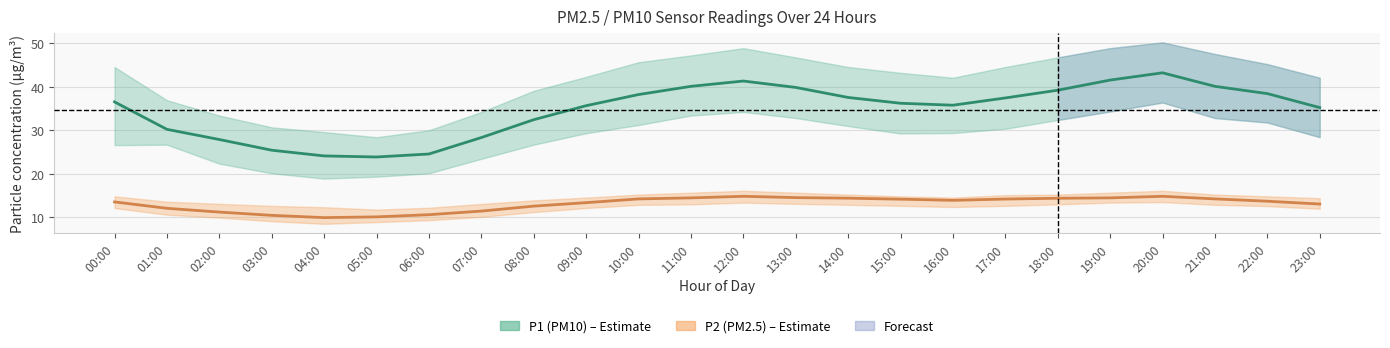

True or false: P1 and P2_upper intersect in this chart.

False